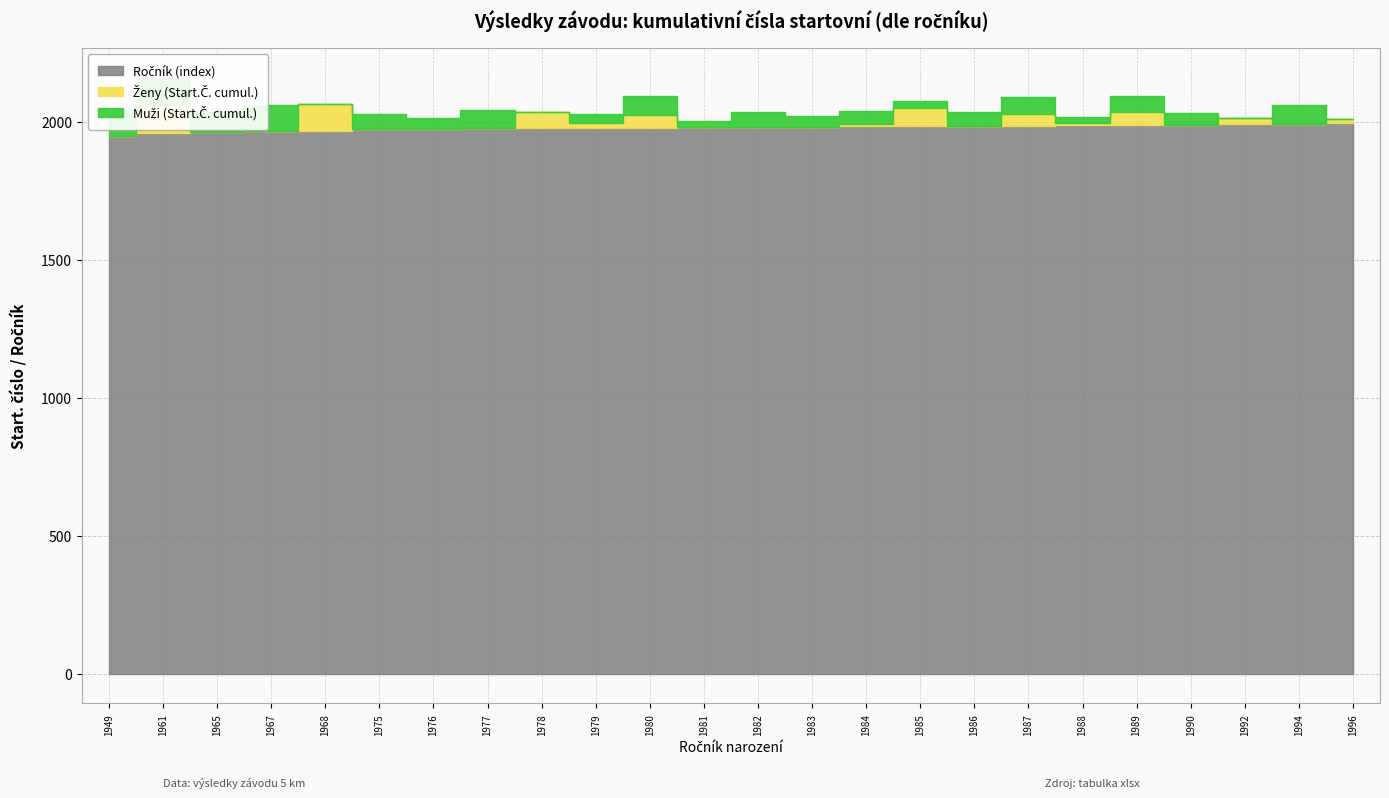

The value of Ročník (index) at 1980 is 1980. True or false?

True